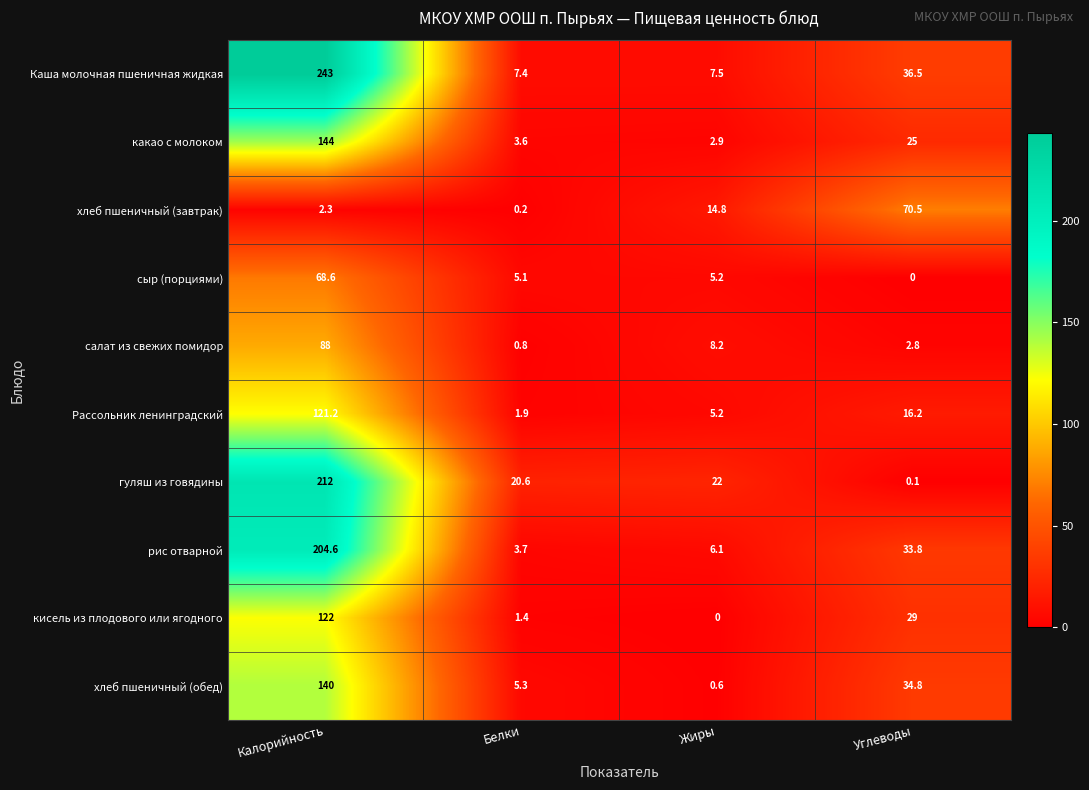

At how many categories does at least one series exceed 82?

1